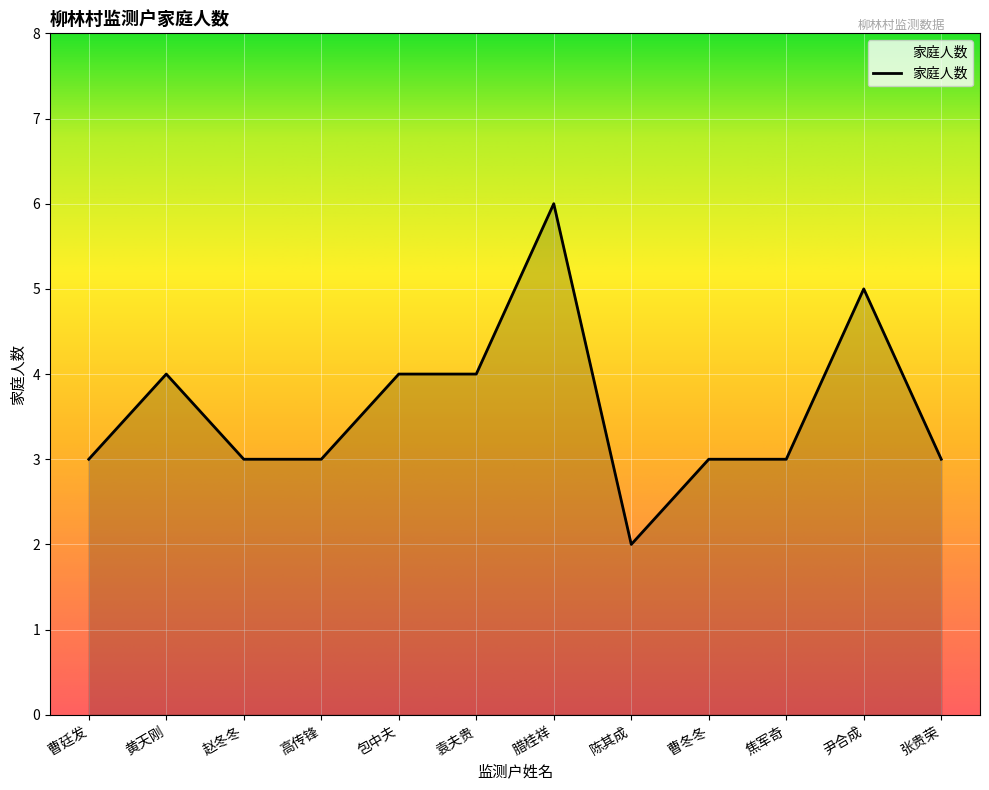

Between 赵冬冬 and 尹合成, which is larger?

尹合成